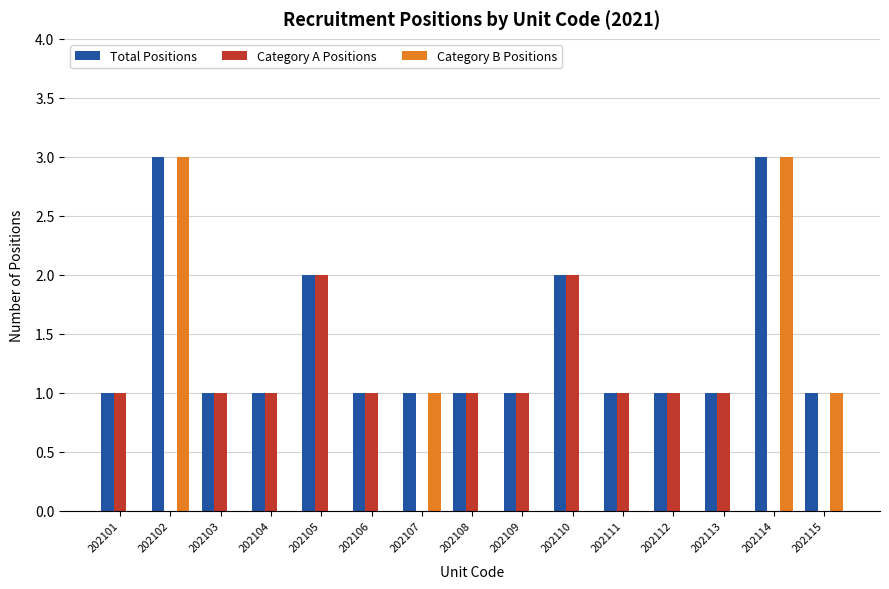

What is the approximate value of Category A Positions at 202103?

1